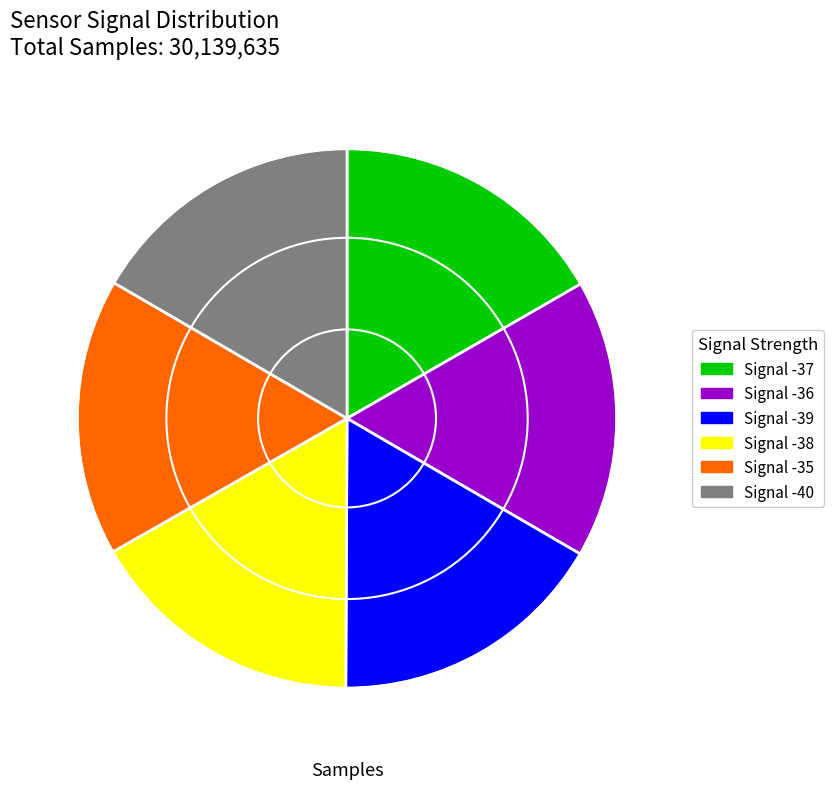

What is the ratio of the value at Signal -36 to the value at Signal -38?

1.0